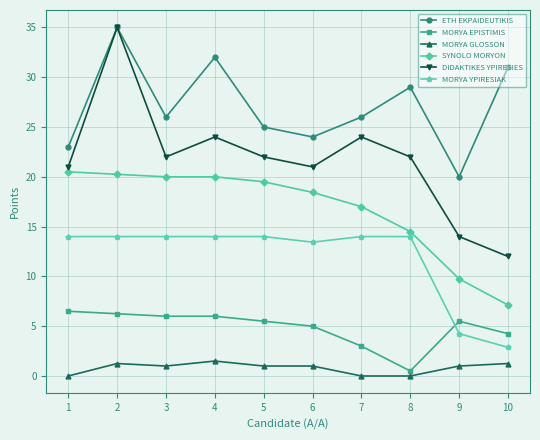

Where is the first local minimum for DIDAKTIKES YPIRESIES?

3